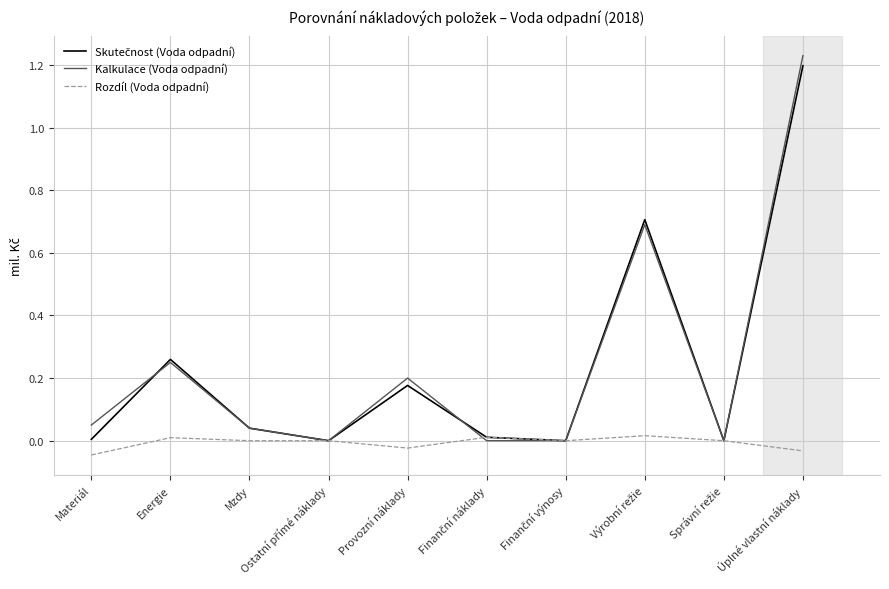

At which category is the sum across all series the highest?

Úplné vlastní náklady